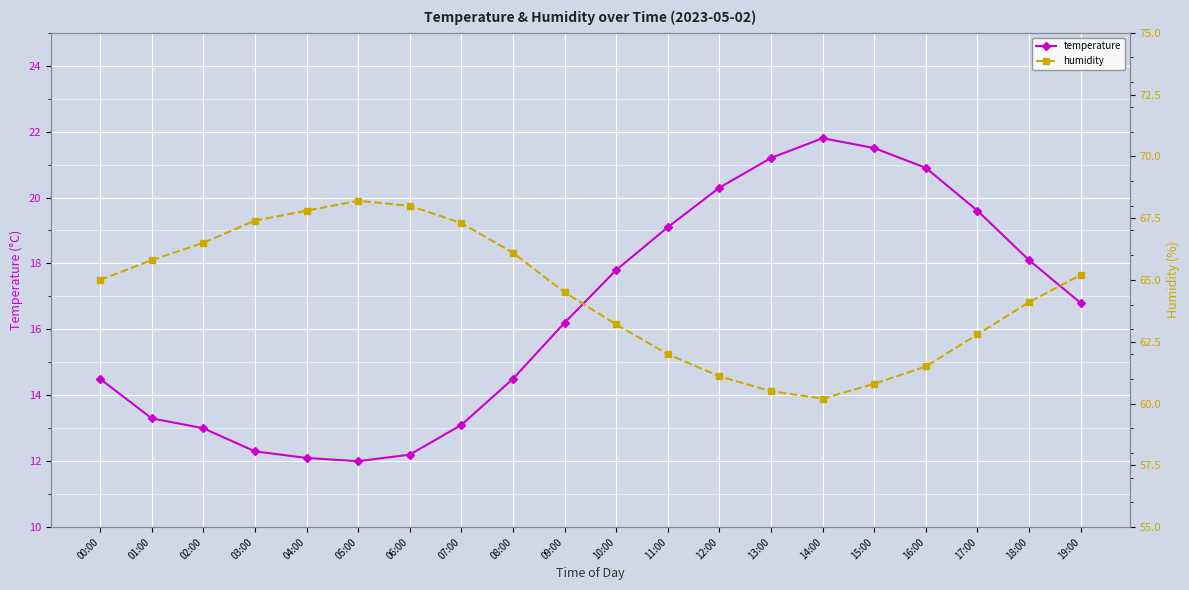

Which category has the highest value across all series?

05:00